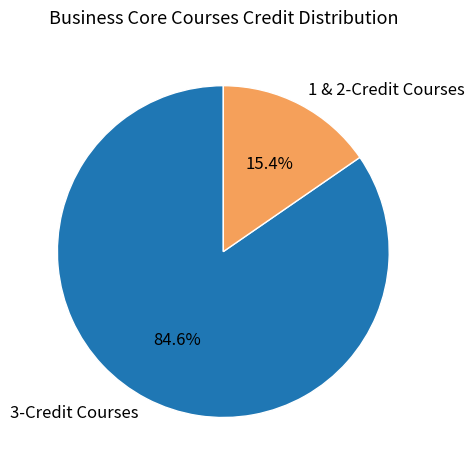

What is the smallest slice in the pie chart?

1 & 2-Credit Courses